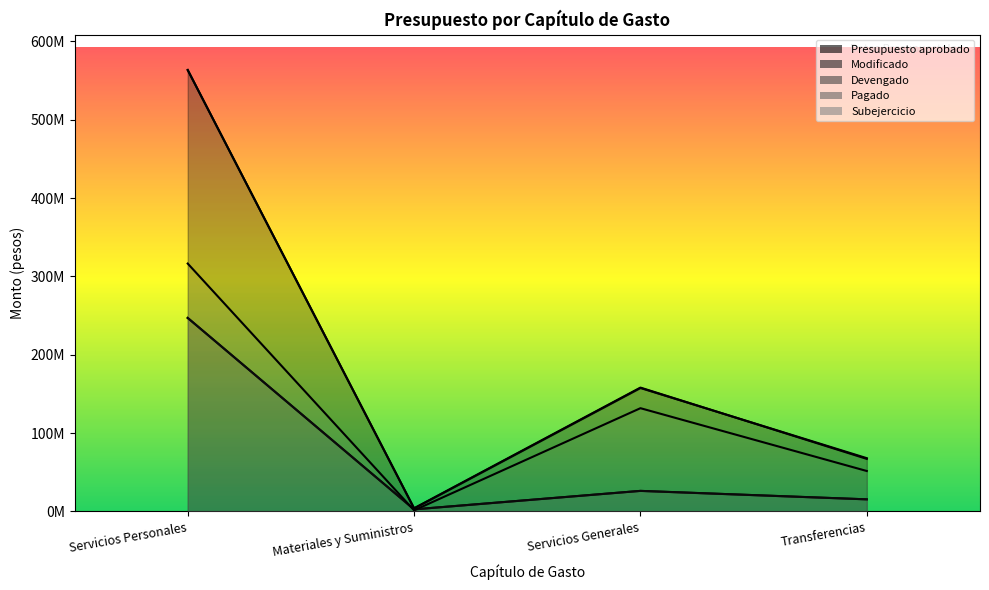

Which series has the largest total across all categories?

Presupuesto aprobado